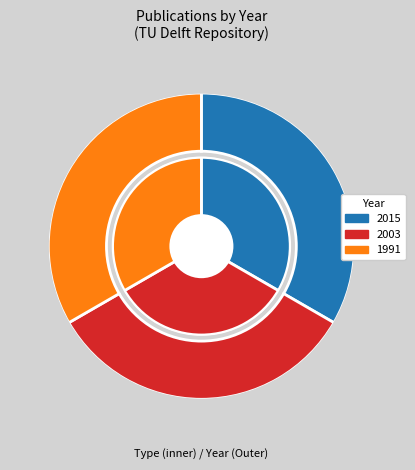

Is the sum of 2003 (report) and 1991 (conference paper) greater than half?

Yes